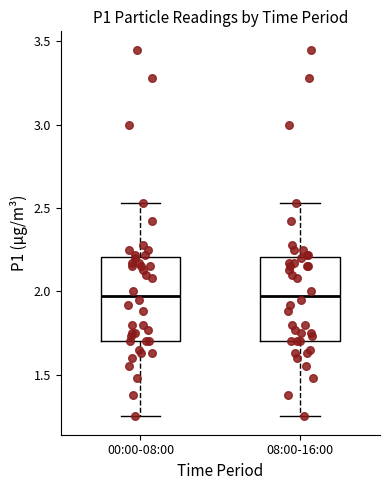

Reading left to right, read every box against the y-axis: the position of its median line, the range the box covers, and the ends of its whiskers. The values are not printed on the chart, so give them approximately, as read against the axis.

00:00-08:00: median 2.00, box 1.70 to 2.20, whiskers 1.25 to 2.55
08:00-16:00: median 2.00, box 1.70 to 2.20, whiskers 1.25 to 2.55